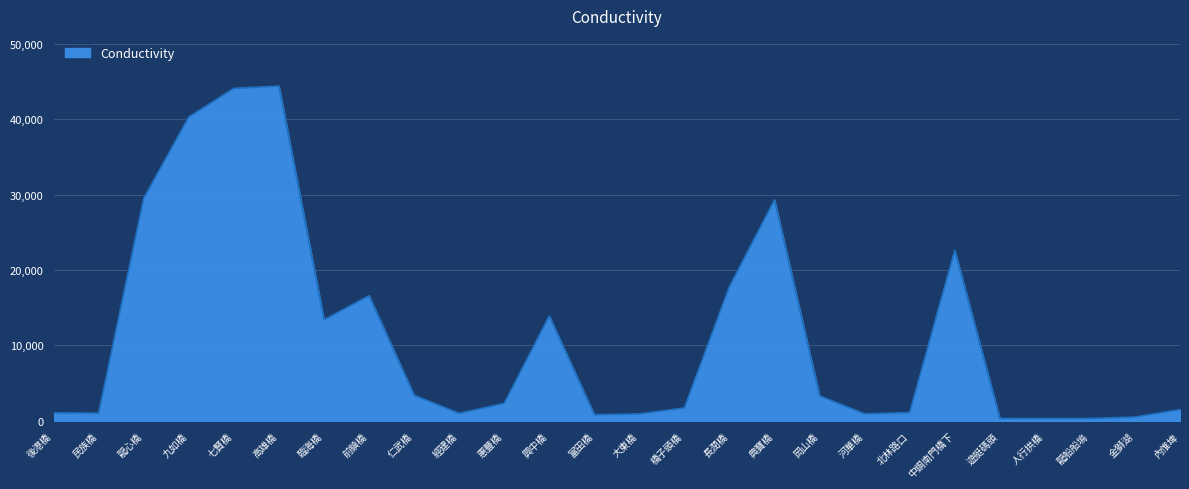

What value does the data have at 長潤橋?

17800